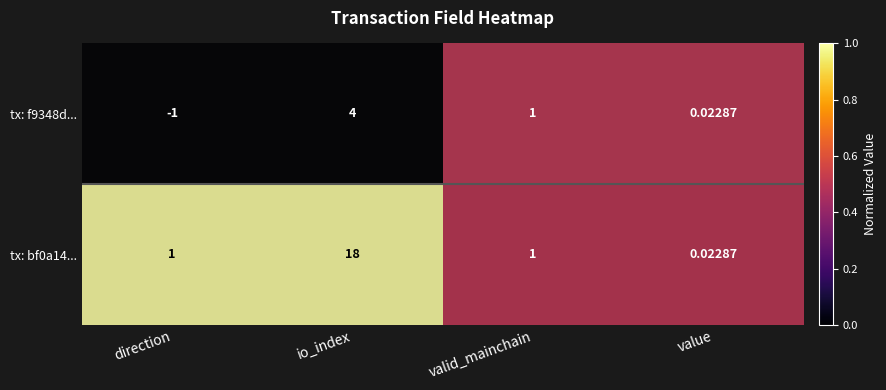

Rank the categories by tx: f9348d... value from lowest to highest.

direction, value, valid_mainchain, io_index